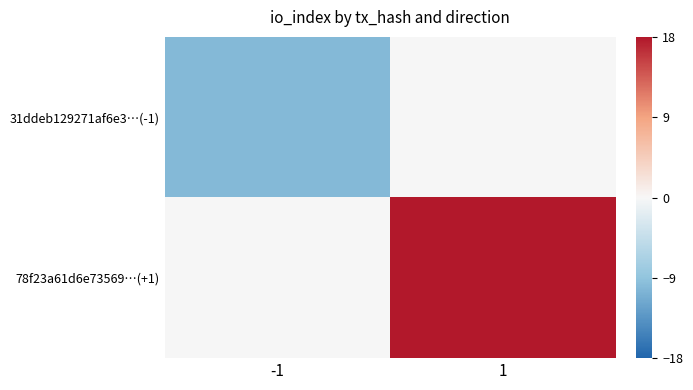

At which category does the chart reach its peak across all series?

1